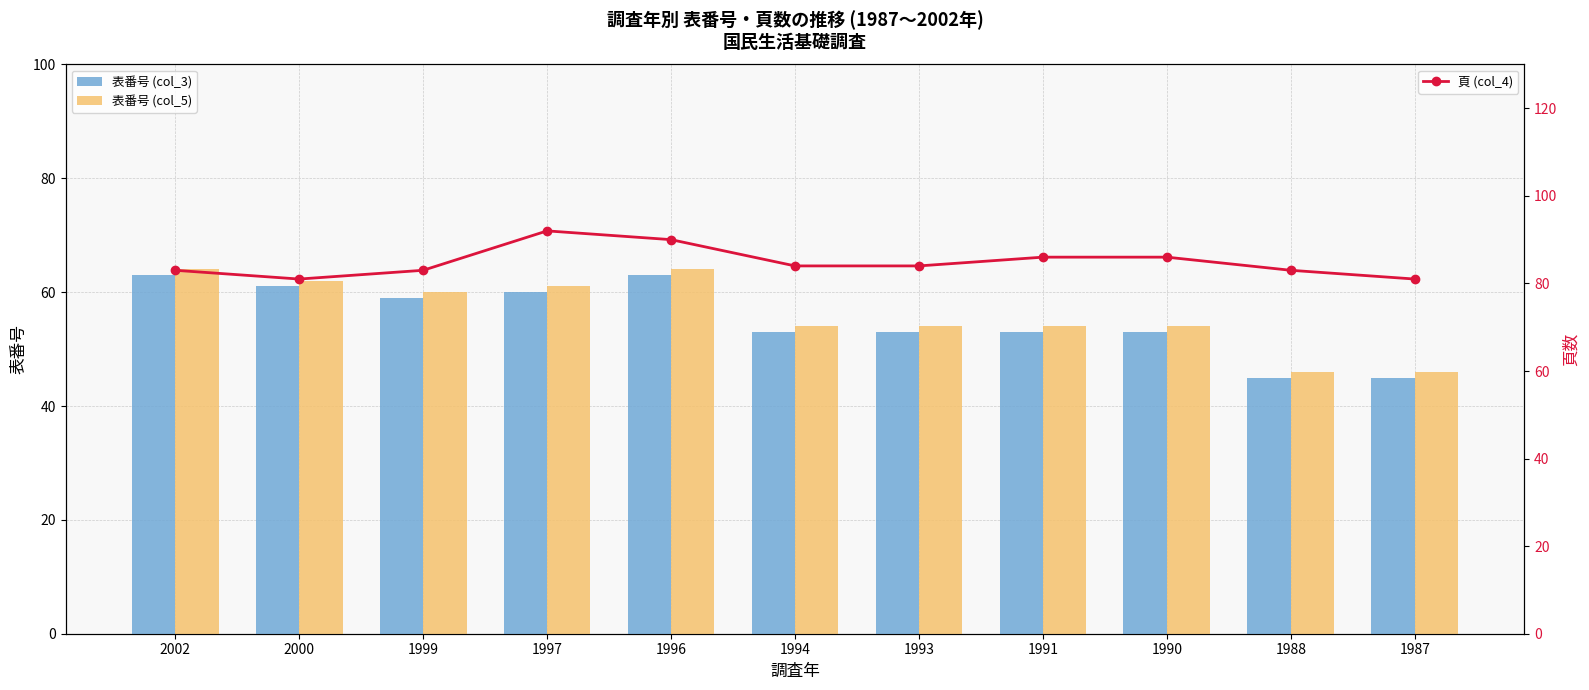

What is the difference between the highest and lowest values at 1991?

33